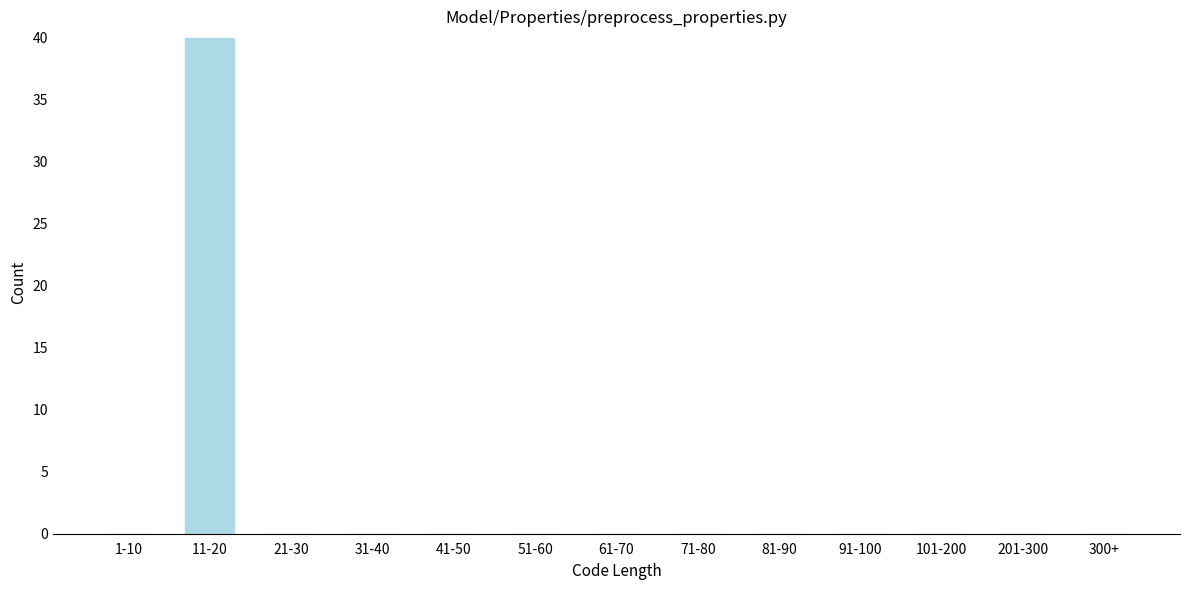

Reading left to right, list all the values displayed in this chart.

1-10=0	11-20=40	21-30=0	31-40=0	41-50=0	51-60=0	61-70=0	71-80=0	81-90=0	91-100=0	101-200=0	201-300=0	300+=0